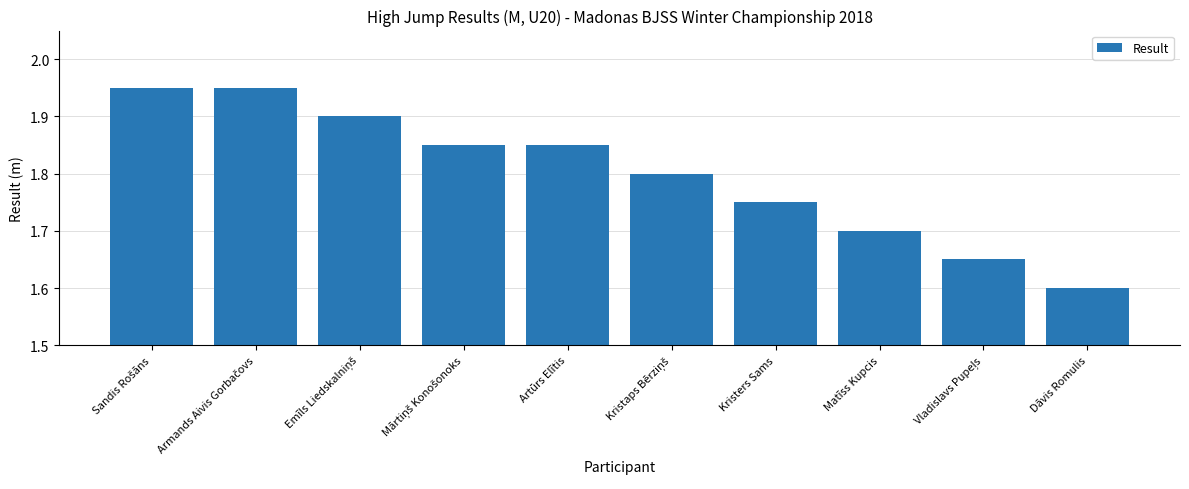

At which label is the value closest to 1?

Dāvis Romulis